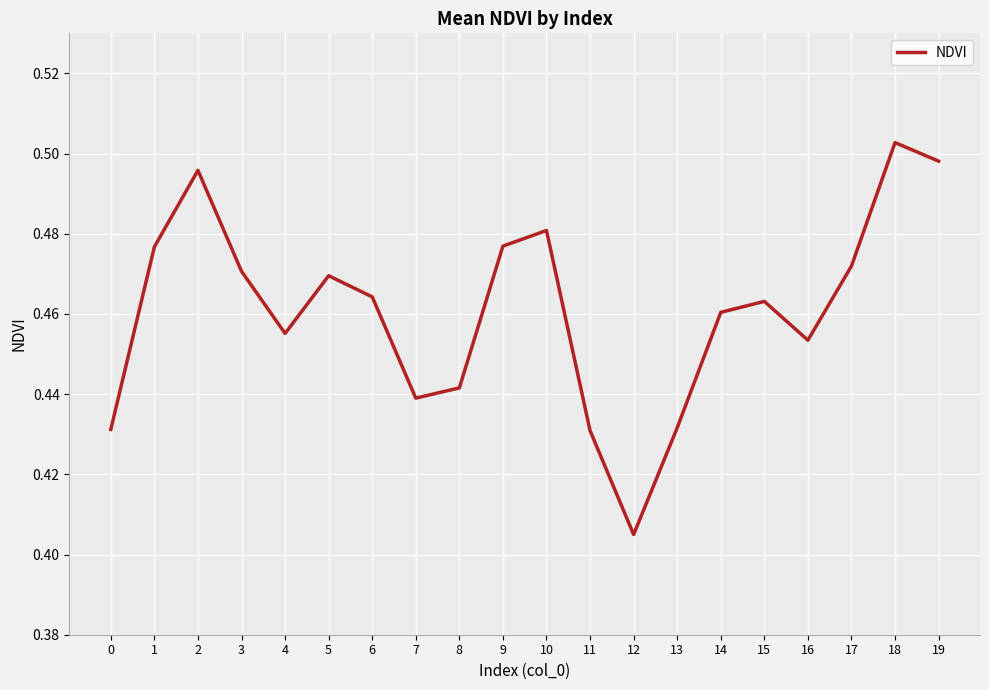

Where is the first local maximum?

2